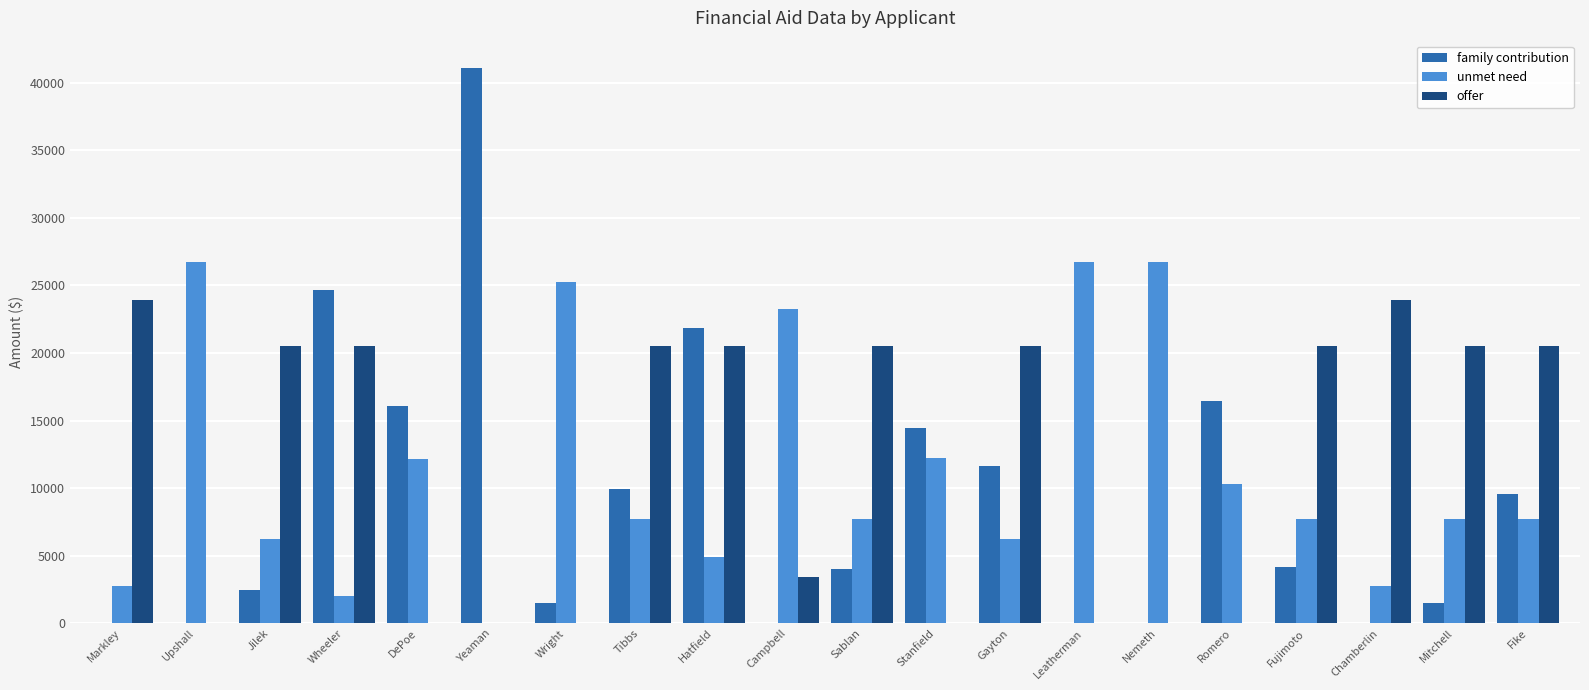

The value of offer at Fike is 20500. True or false?

True